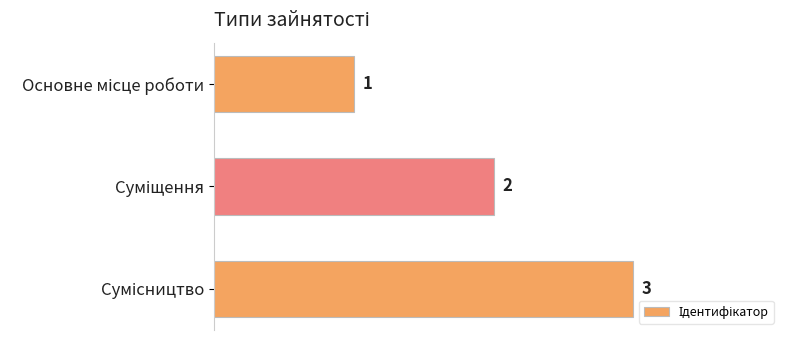

How many data points are less than 2?

1